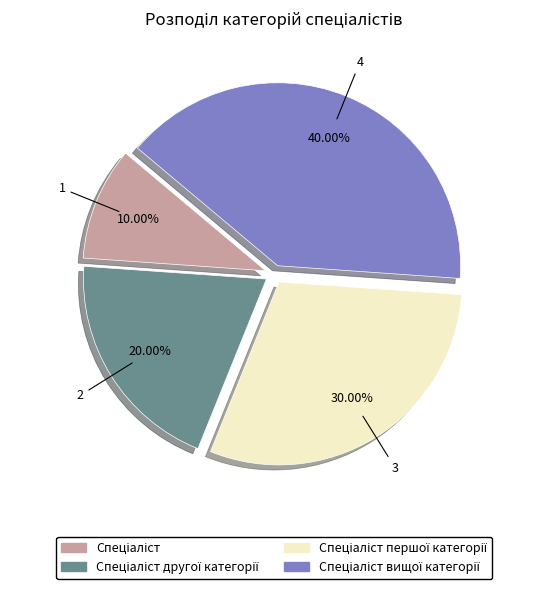

Does any single category account for the majority?

No